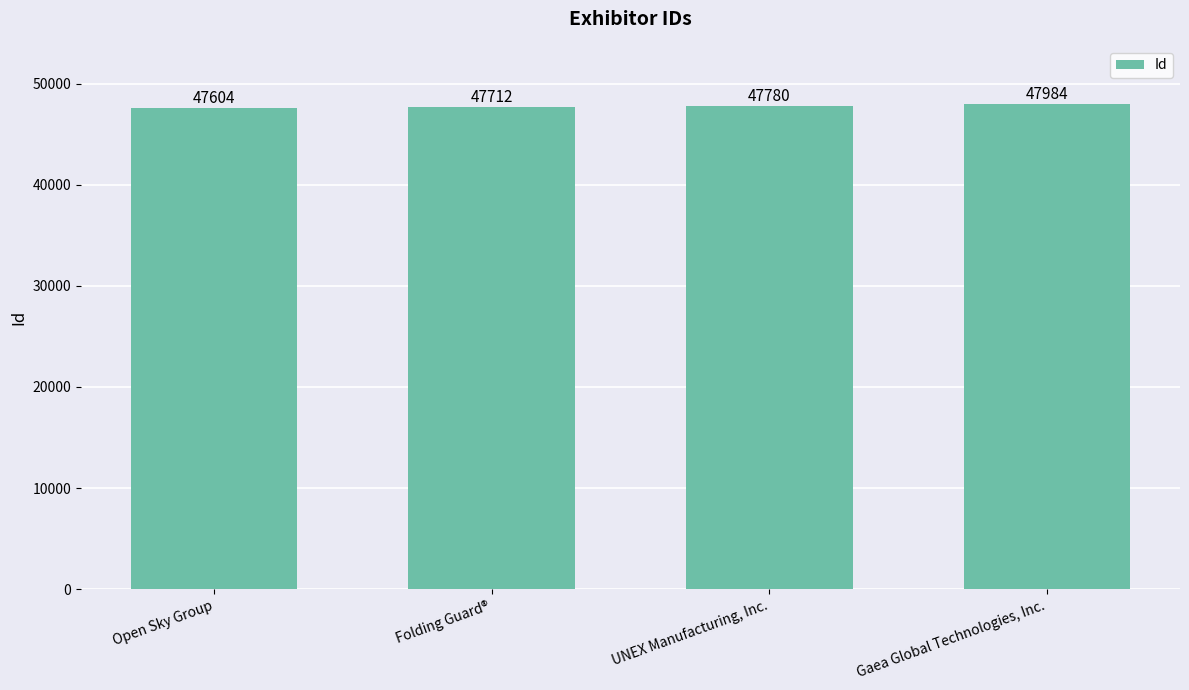

Rank the categories by value from lowest to highest.

Open Sky Group, Folding Guard®, UNEX Manufacturing, Inc., Gaea Global Technologies, Inc.